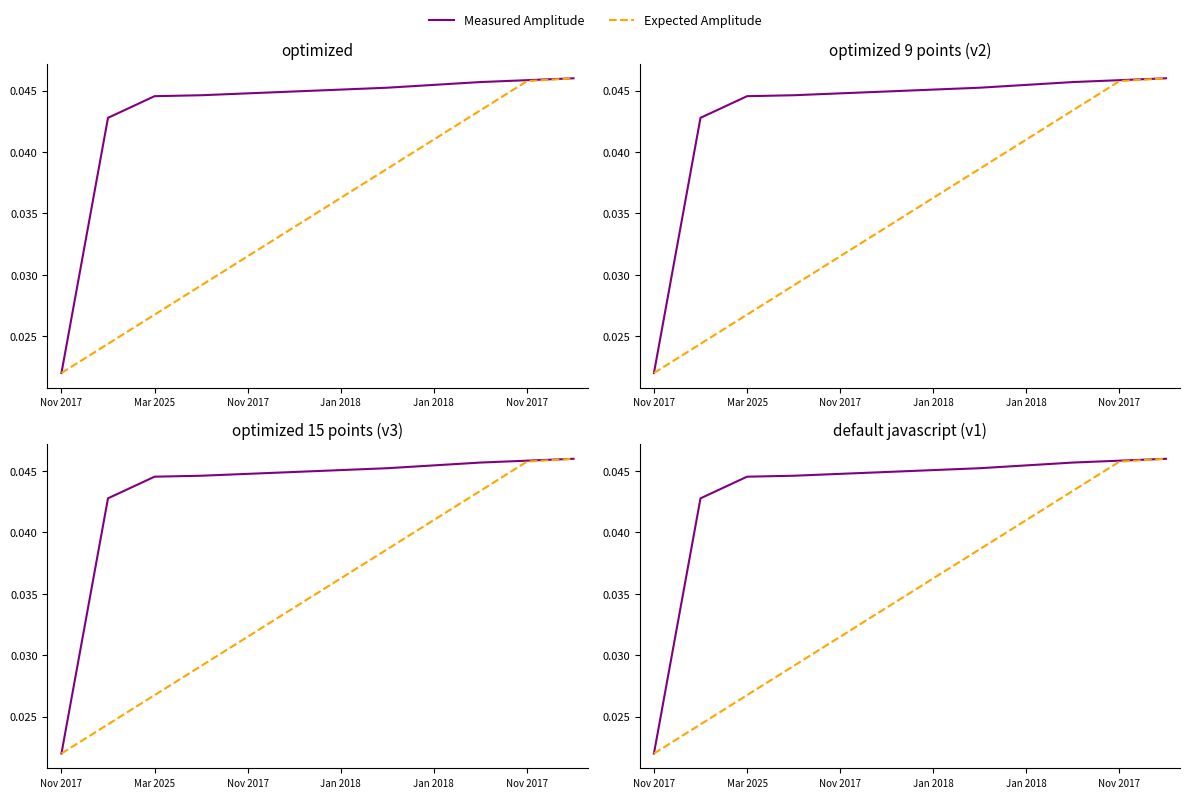

Where is Measured Amplitude nearest to the value 0?

Nov 2017